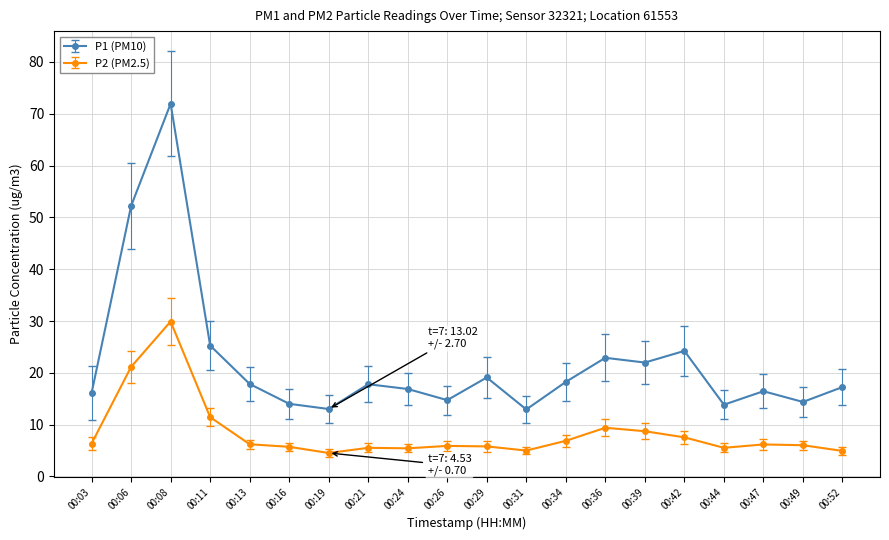

Which series has the widest spread of values?

P1 (PM10)